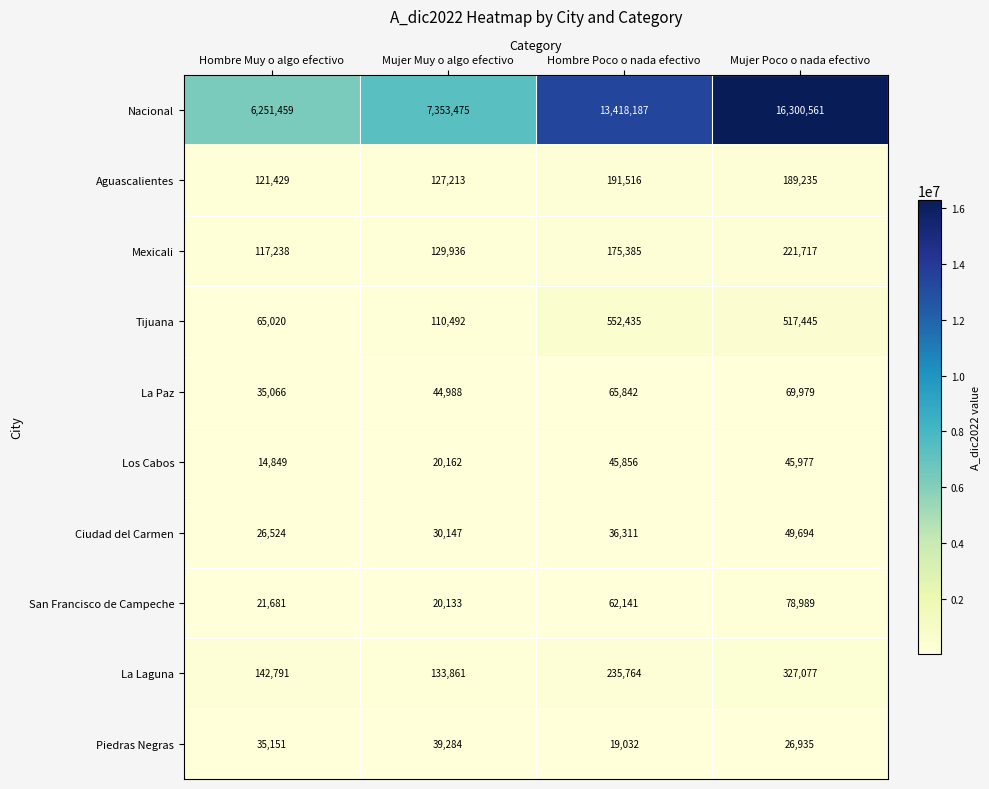

Which series has the widest spread of values?

Nacional